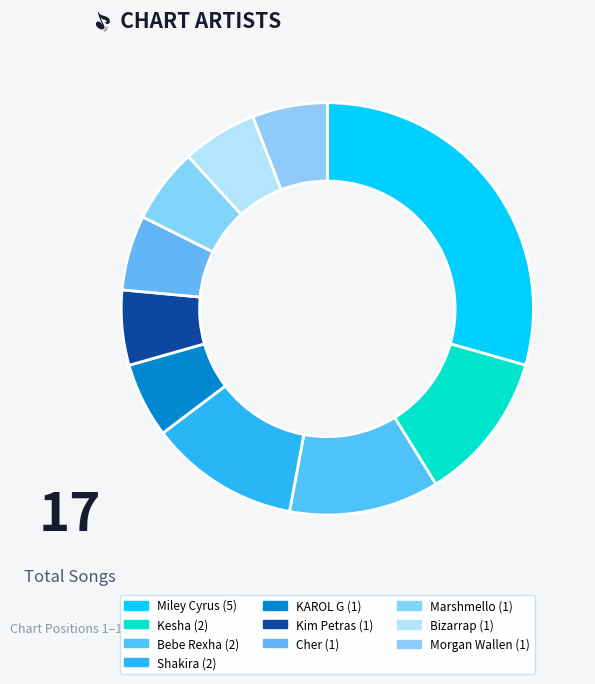

What is the ratio of the value at Bebe Rexha to the value at Cher?

2.0